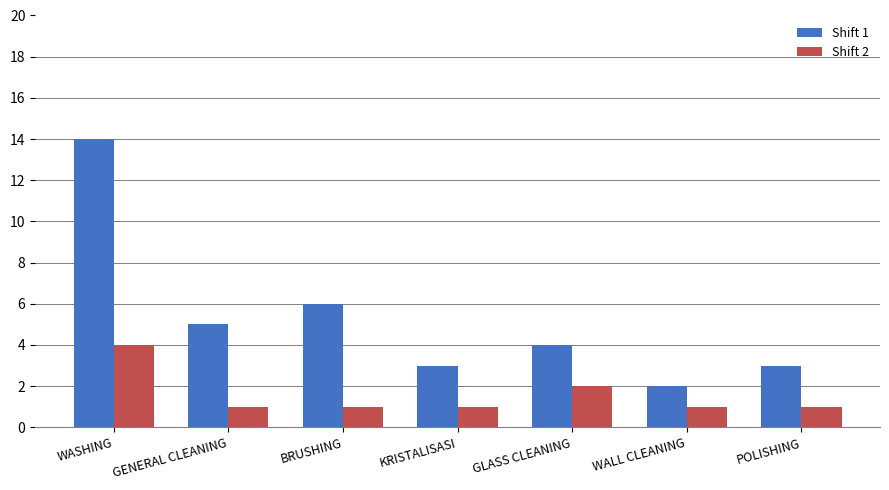

What position from the right is WALL CLEANING?

2